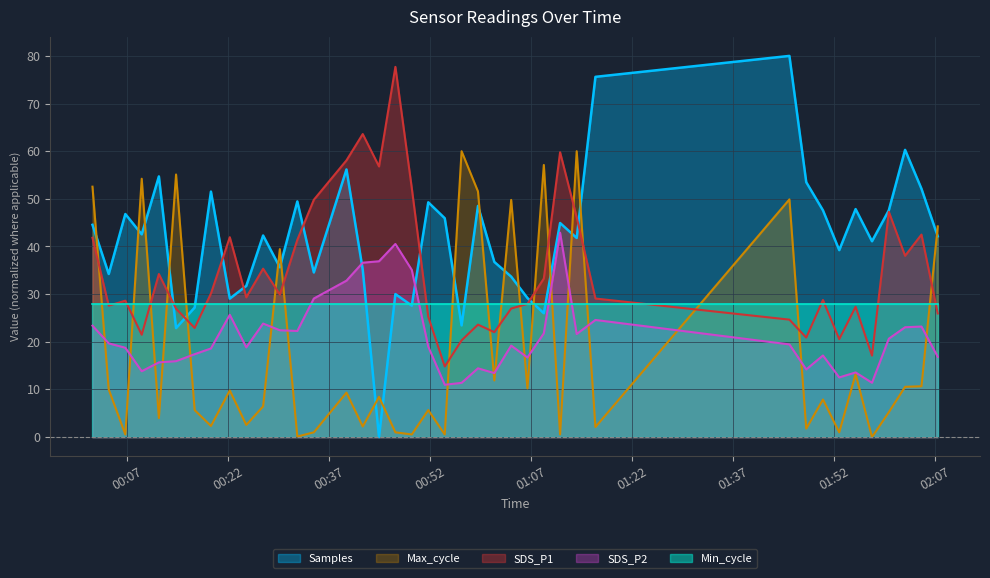

Where is SDS_P2 nearest to the value 26?

2022/01/18 00:22:12